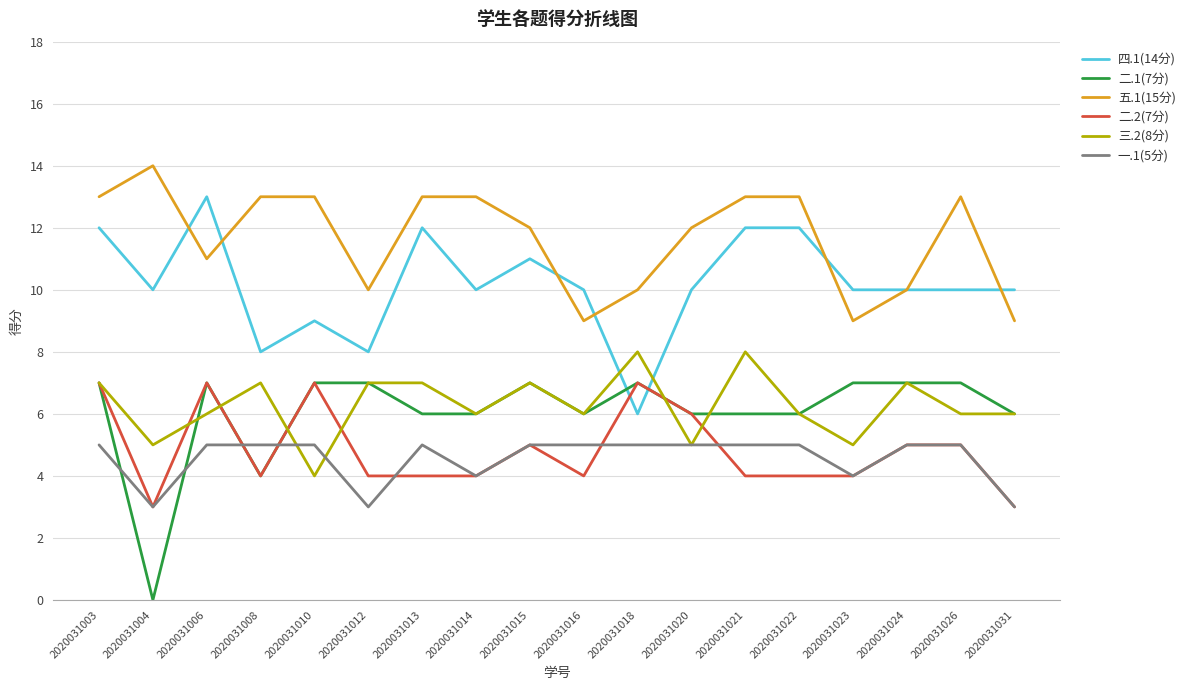

True or false: 三.2(8分) and 五.1(15分) cross at least once.

False